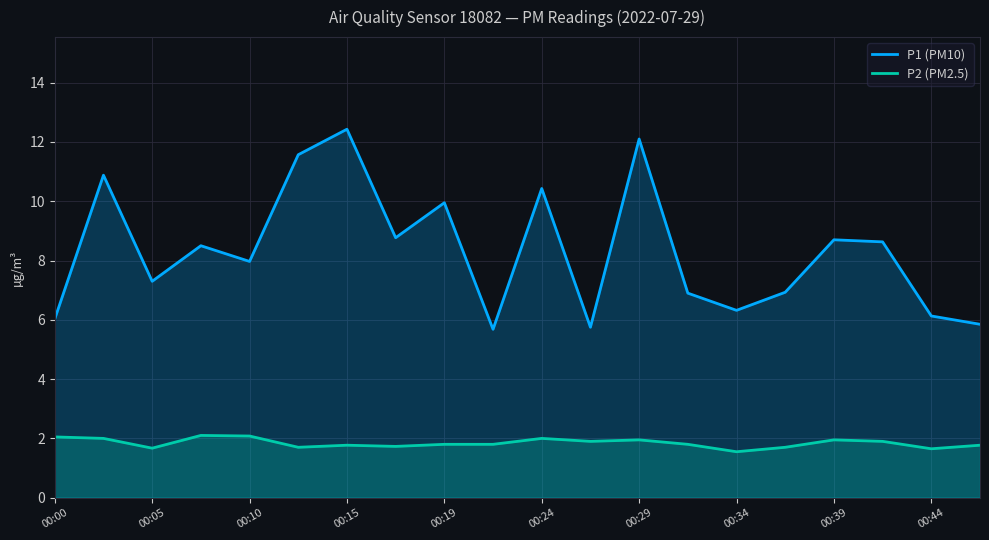

Count the number of data series in this chart.

2